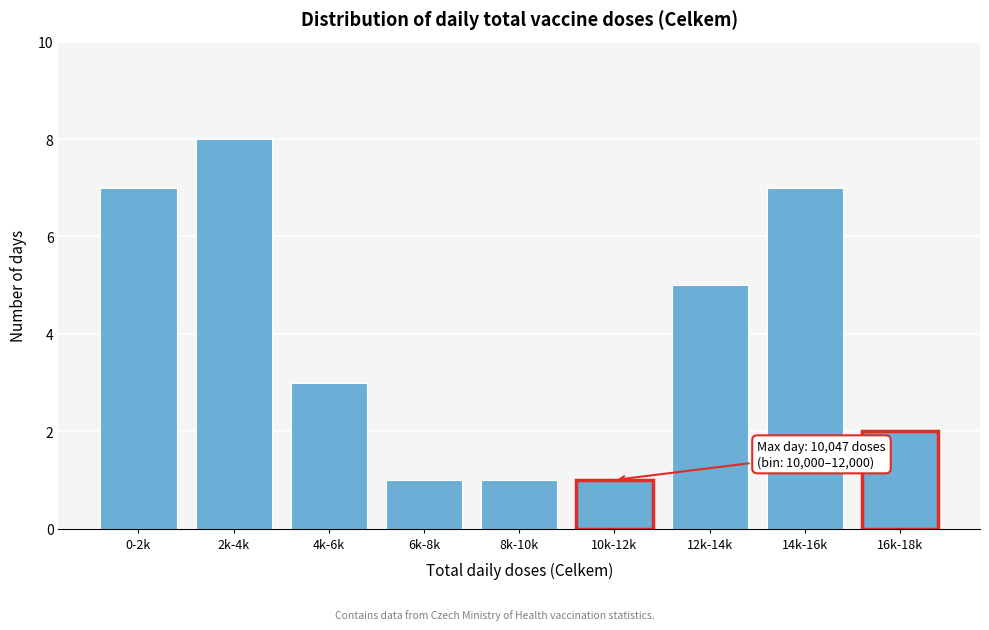

Reading right to left, what are all the values shown in this chart?

2	7	5	1	1	1	3	8	7